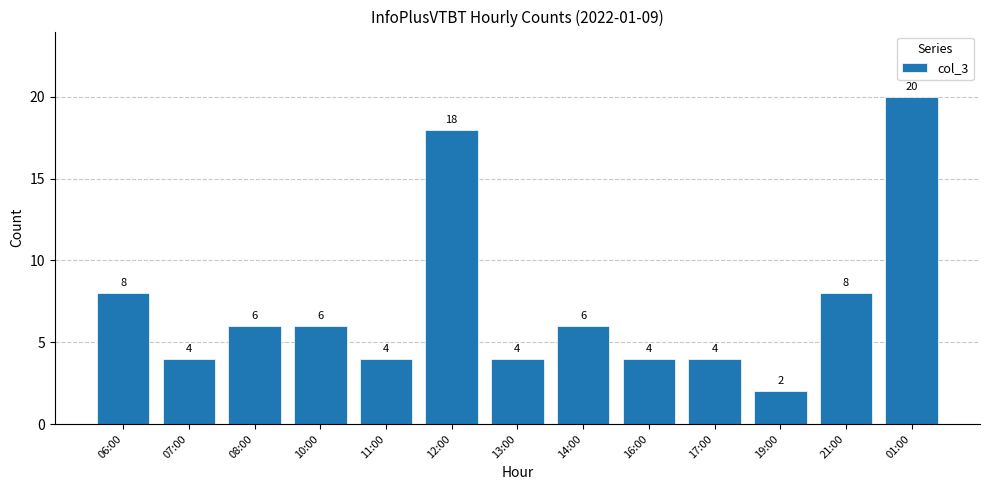

Read the value at 07:00.

4